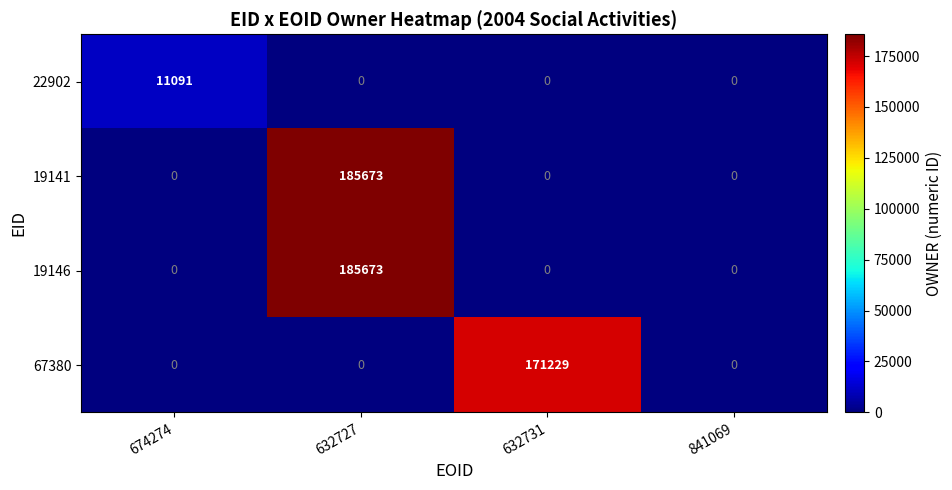

Reading right to left, extract all data points from this chart.

22902: 841069=0	632731=0	632727=0	674274=11091
19141: 841069=0	632731=0	632727=185673	674274=0
19146: 841069=0	632731=0	632727=185673	674274=0
67380: 841069=0	632731=171229	632727=0	674274=0